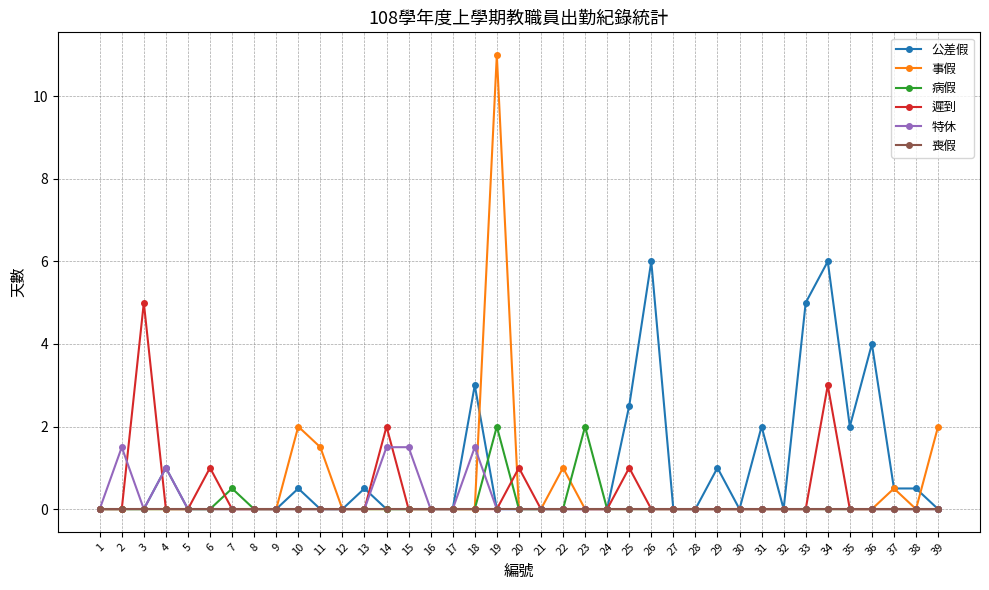

Rank the series by their maximum value, from lowest to highest.

喪假, 特休, 病假, 遲到, 公差假, 事假